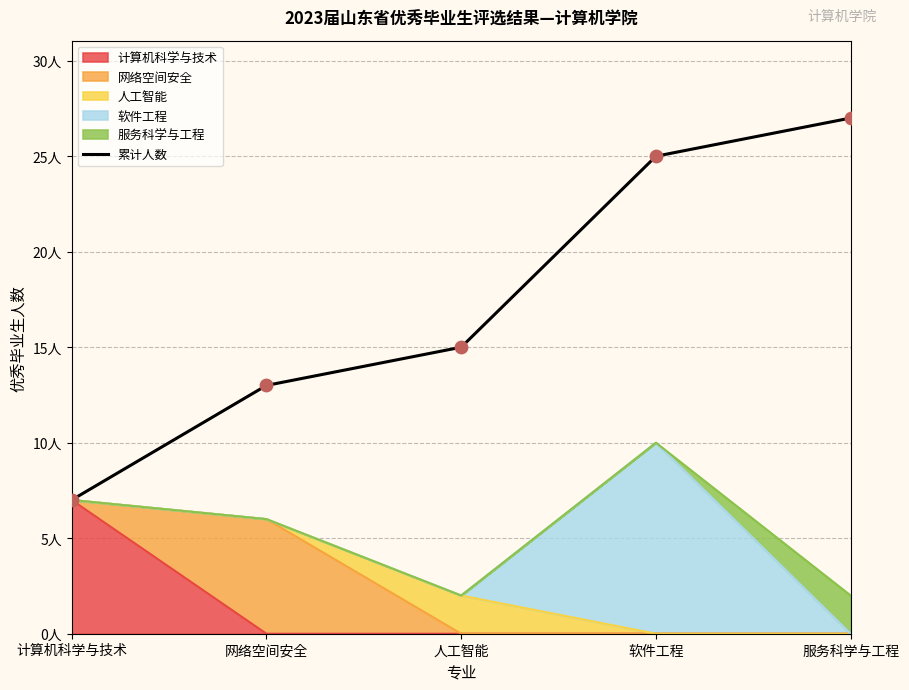

Approximately how many times larger is the value at 软件工程 compared to 网络空间安全?

1.9